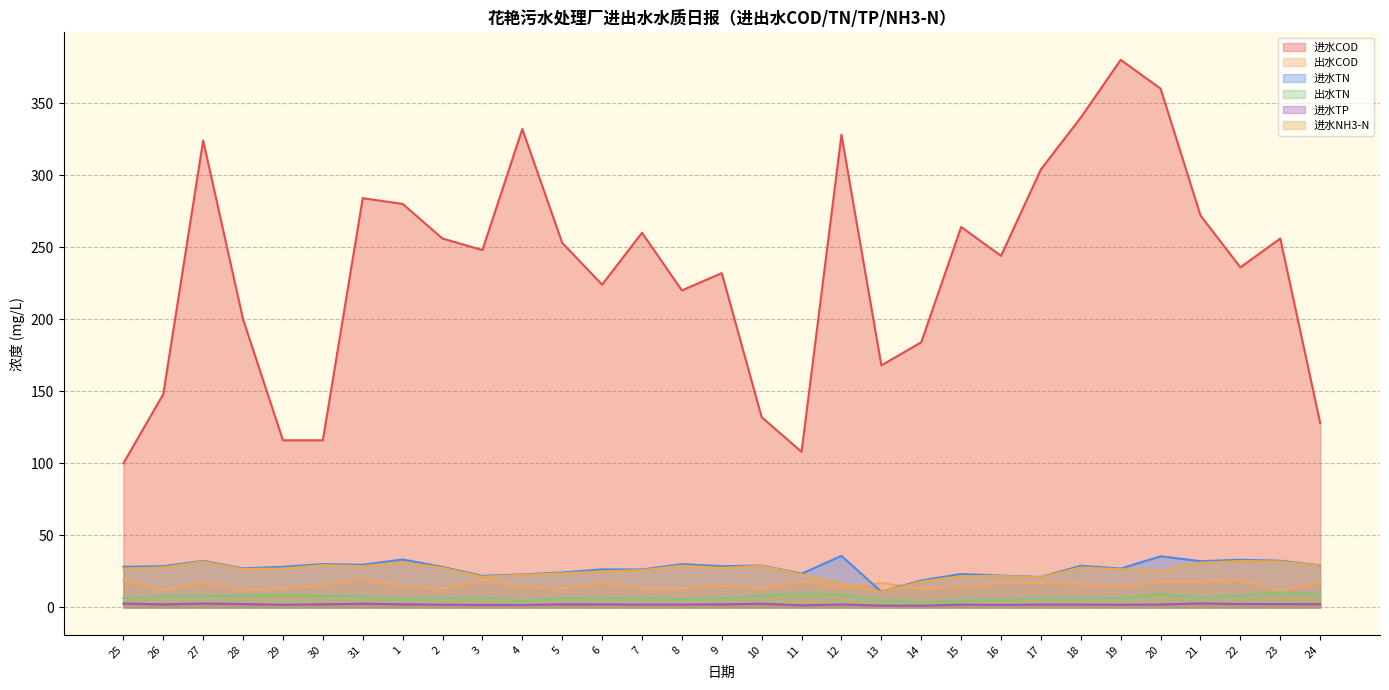

What is the sum of the 进水NH3-N values at 16 and 13?

32.6